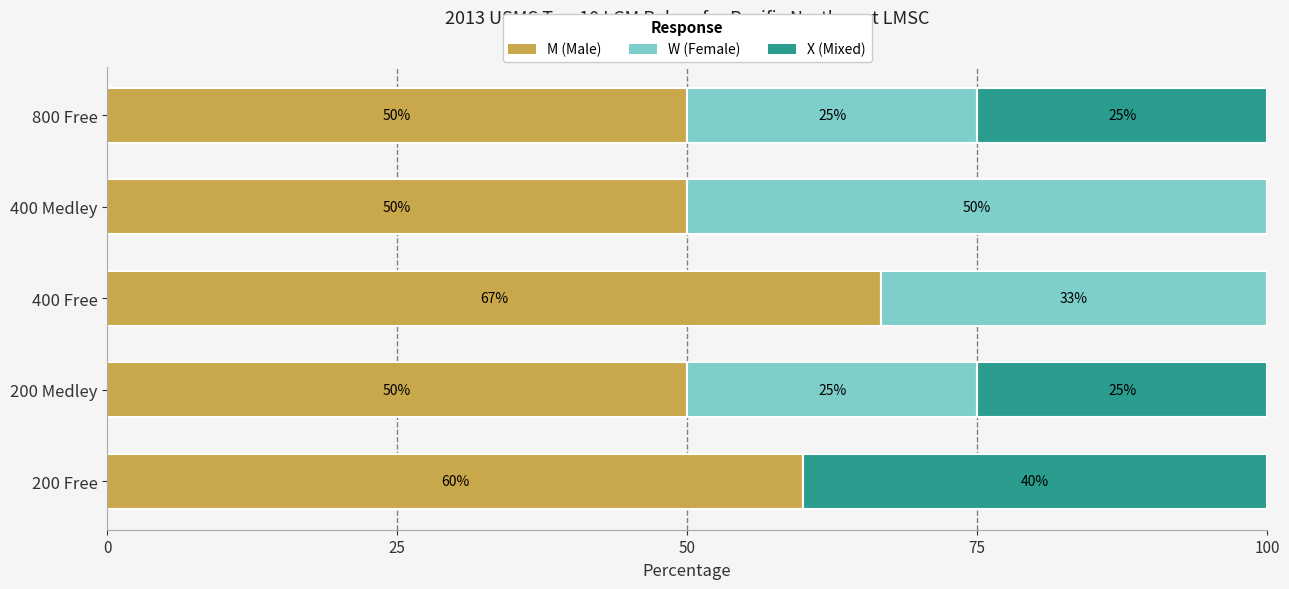

Is it true that M (Male) equals 15.2 at 200 Free?

False